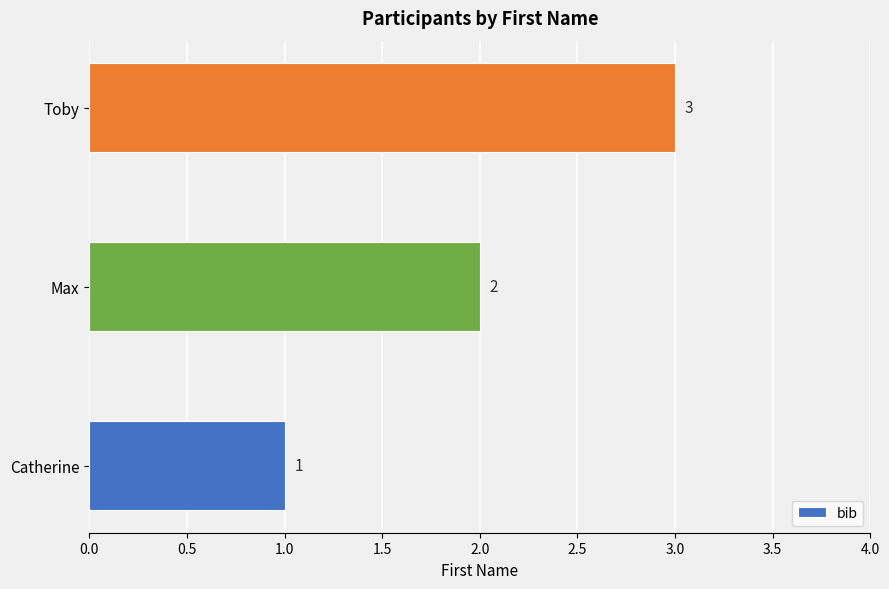

At which label is the value closest to 2?

Max